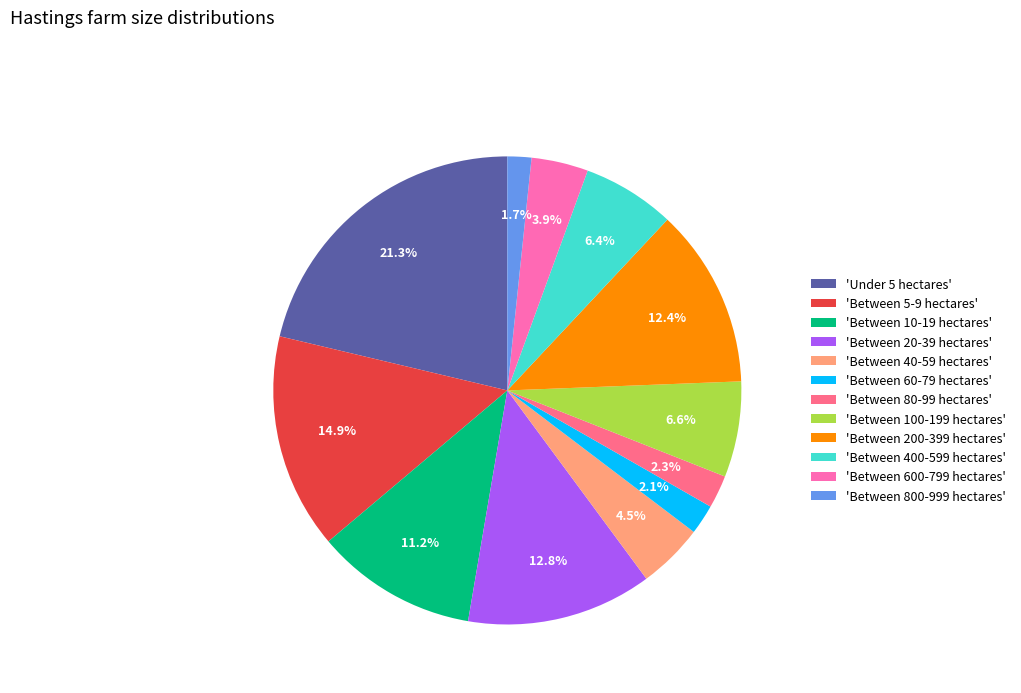

How much of the chart is everything except 'Under 5 hectares'?

78.7%